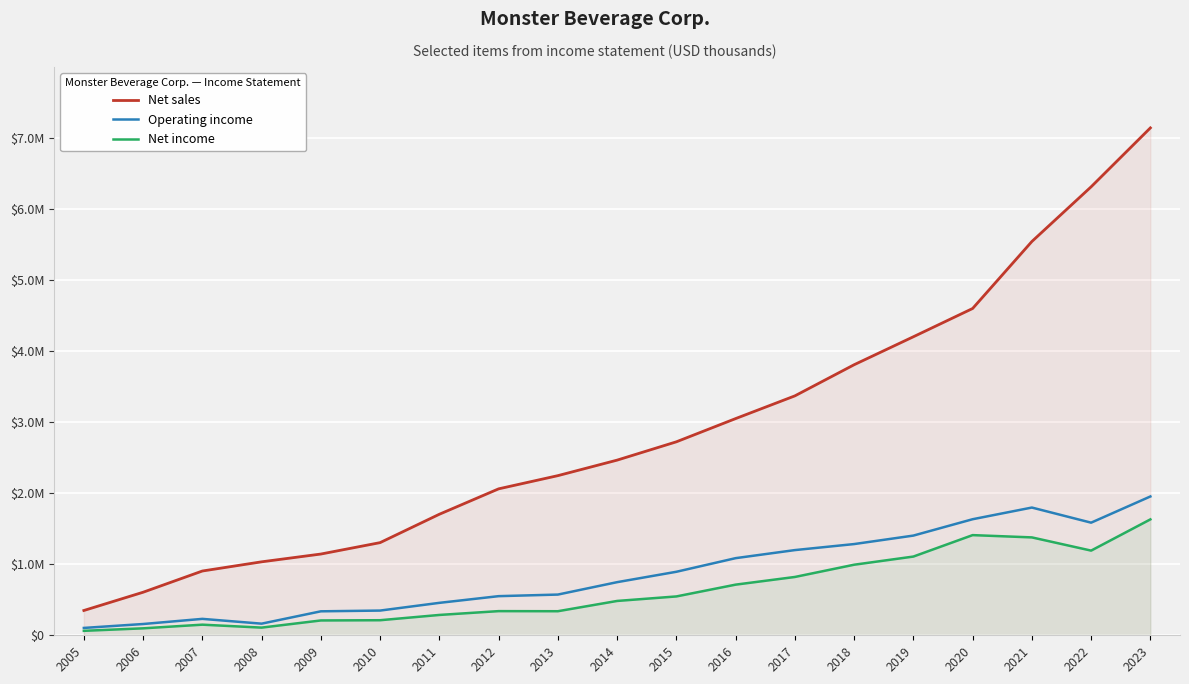

Reading left to right, what are all the values shown in this chart?

Net sales: 348886	605774	904465	1033780	1143299	1303942	1703230	2060702	2246428	2464867	2722564	3049393	3369045	3807183	4200819	4598638	5541352	6311050	7140027
Operating income: 103443	158579	230986	163591	337309	347814	456423	550623	572916	747505	893653	1085338	1198787	1283619	1402939	1633153	1797467	1584721	1953355
Net income: 62775	97949	149406	108032	208716	212029	286219	340020	338661	483185	546733	712685	820678	993004	1107835	1409594	1377475	1191624	1630988